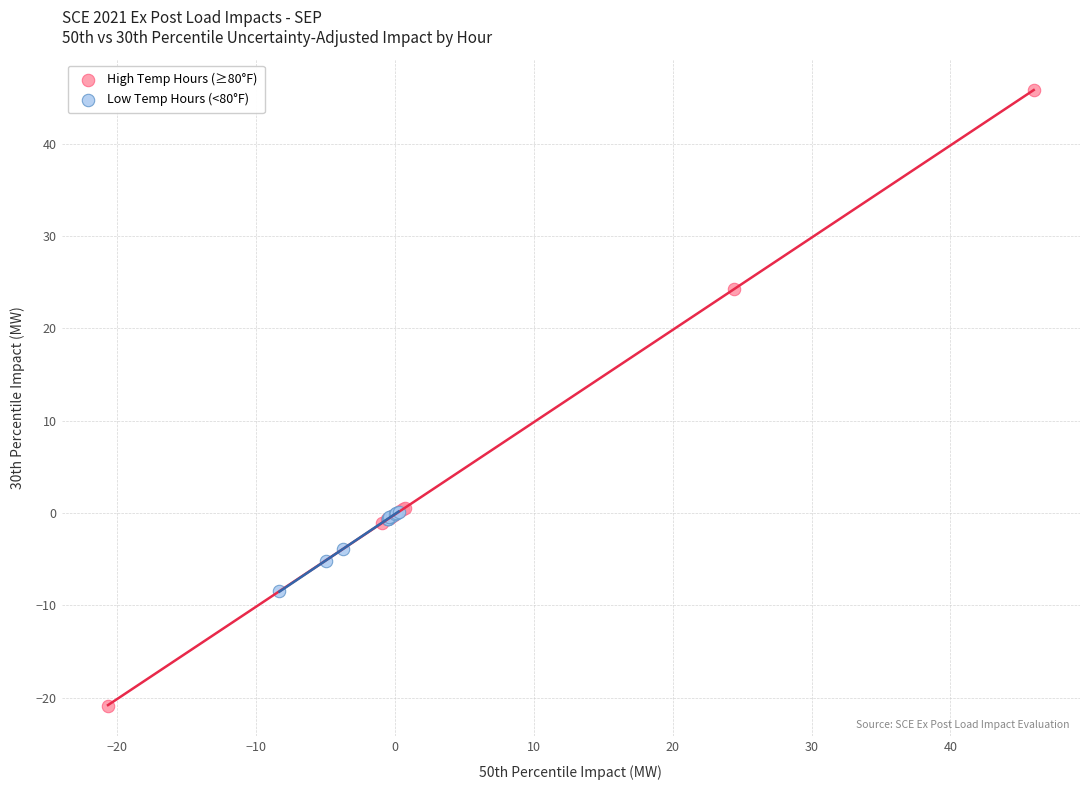

Which series has the widest spread of Y values?

High Temp Hours (≥80°F)